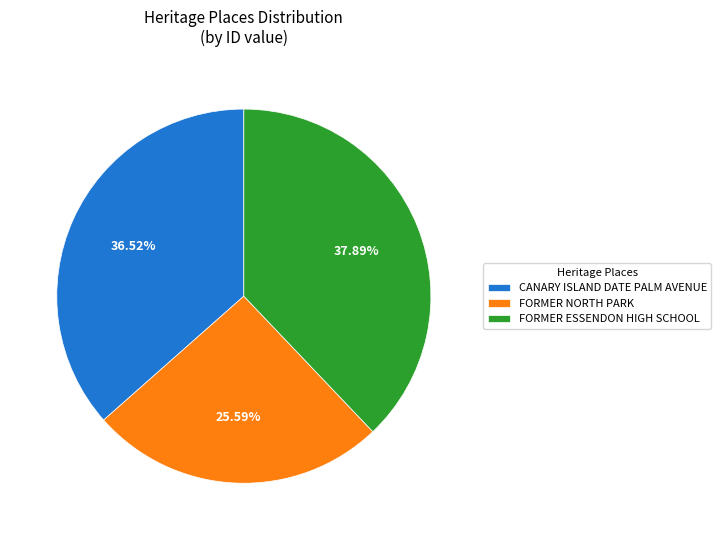

How many segments does this pie chart have?

3